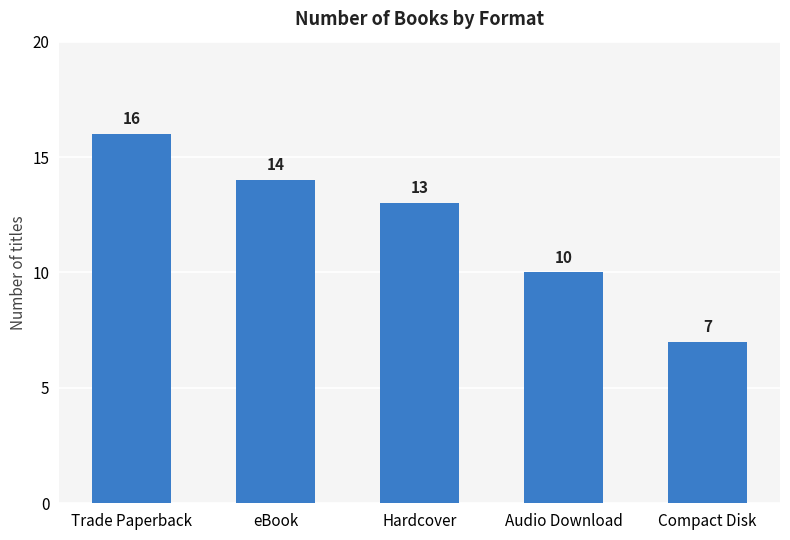

Does the chart contain stacked bars?

No